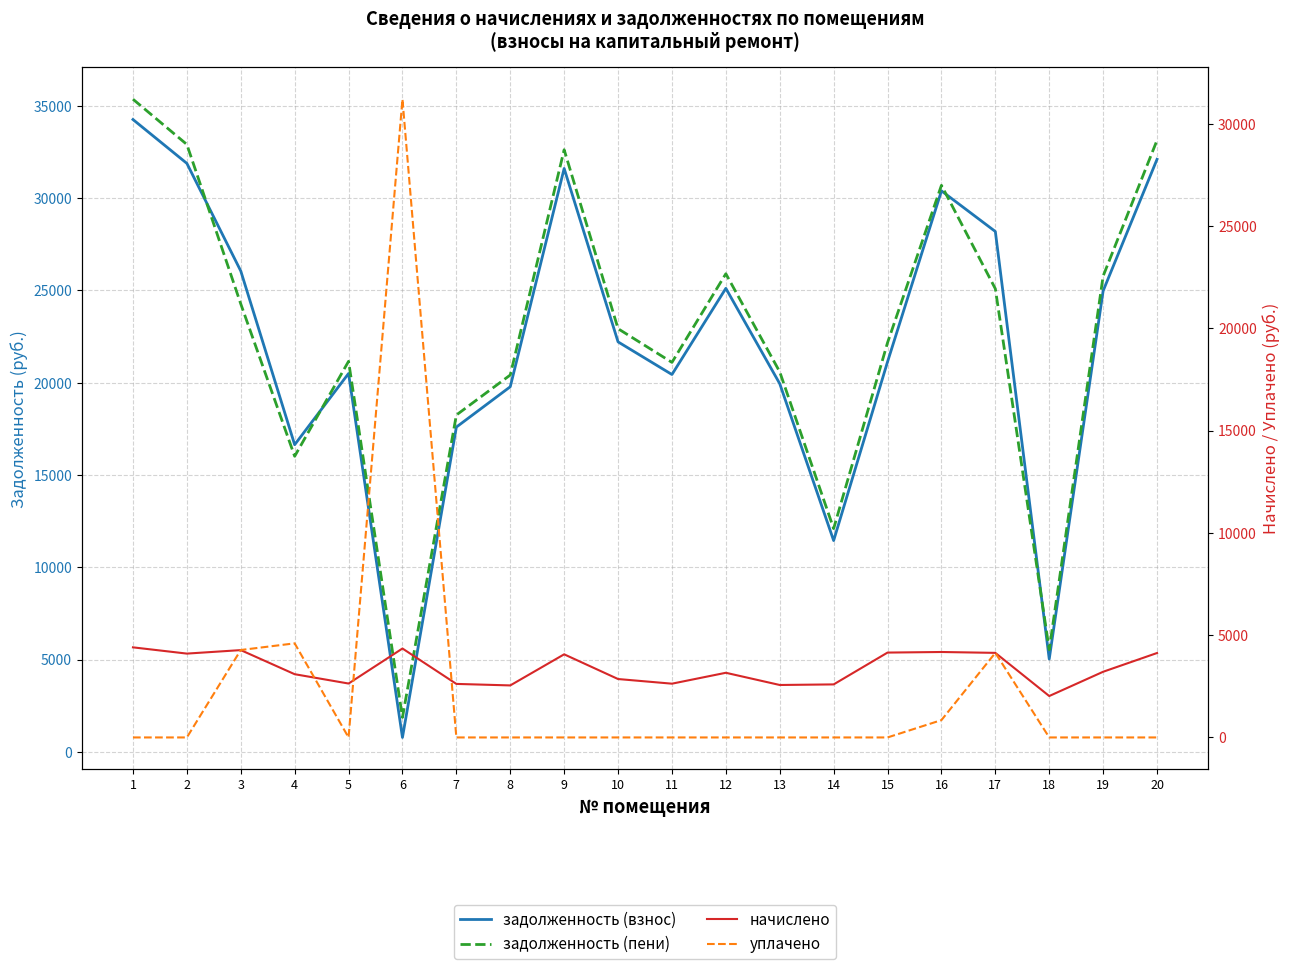

How many lines are shown in the chart?

4